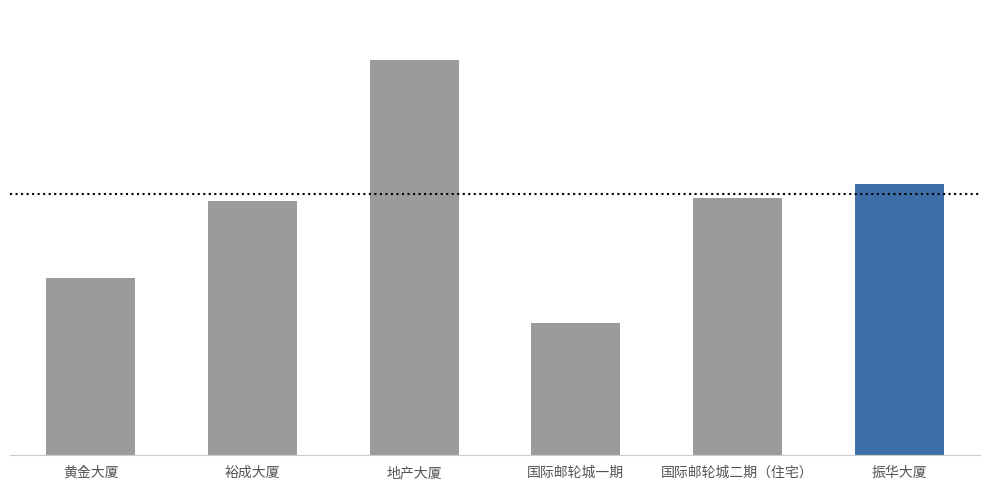

Are the bars horizontal?

No